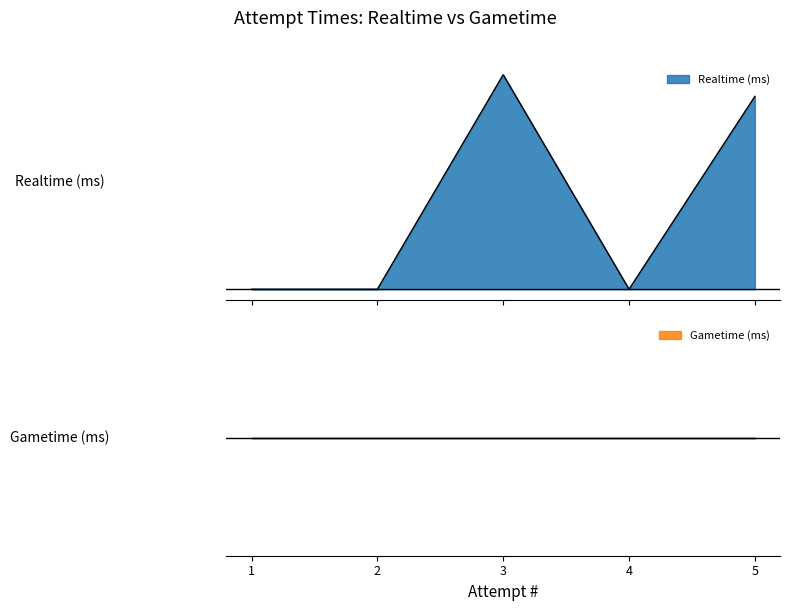

What is the sum of all values?

1.9